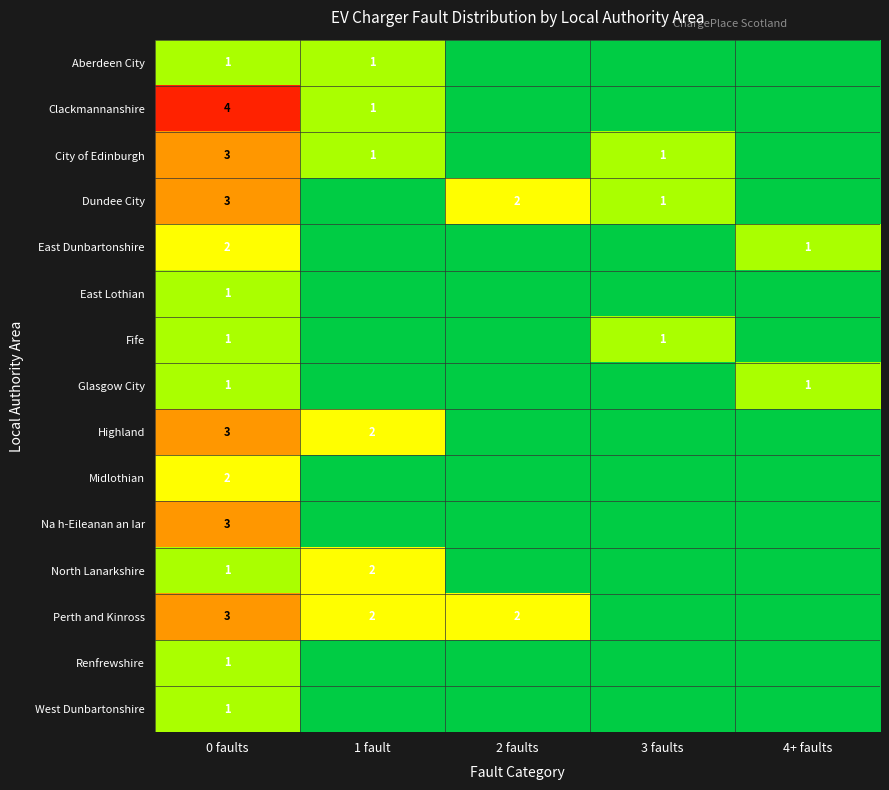

True or false: Highland has a value of 4 at 0 faults.

False